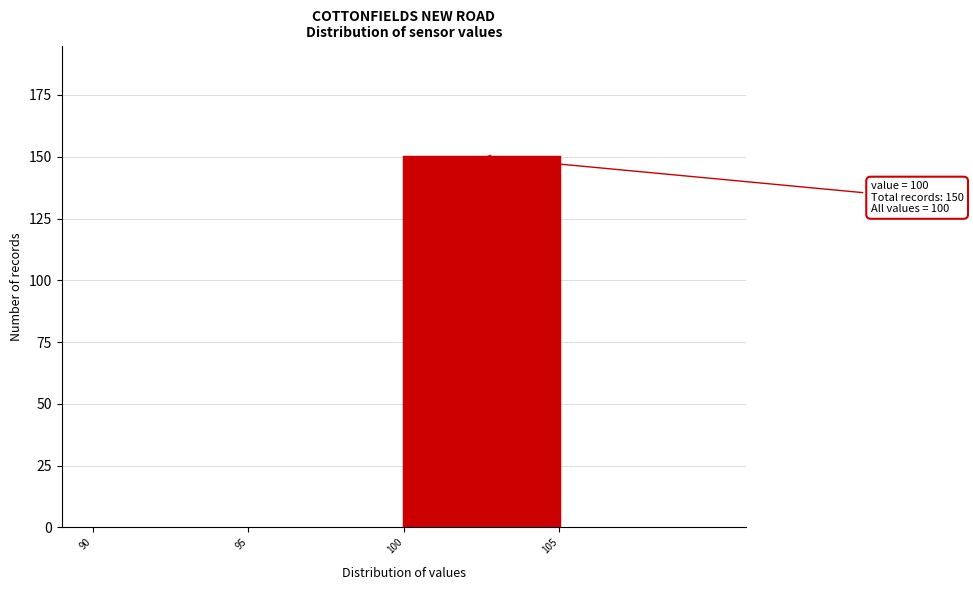

Which range on the x-axis has the tallest bar?

100 to 105